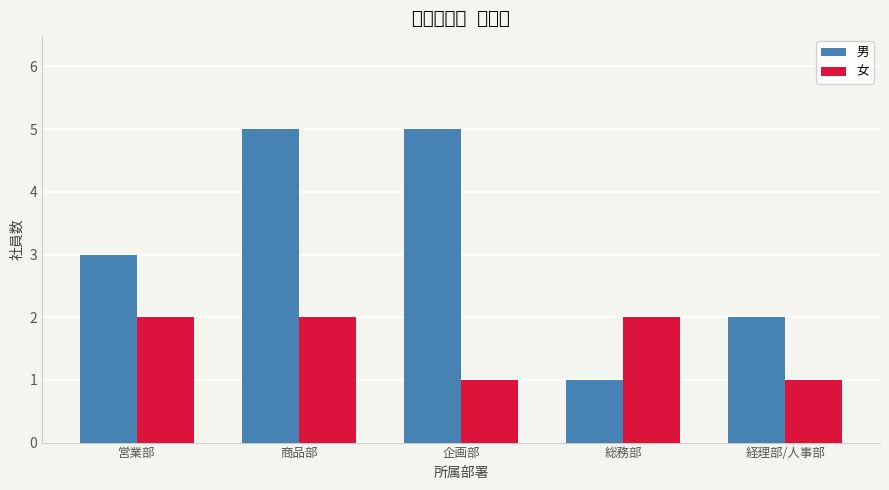

What is the sum of all 女 values?

8